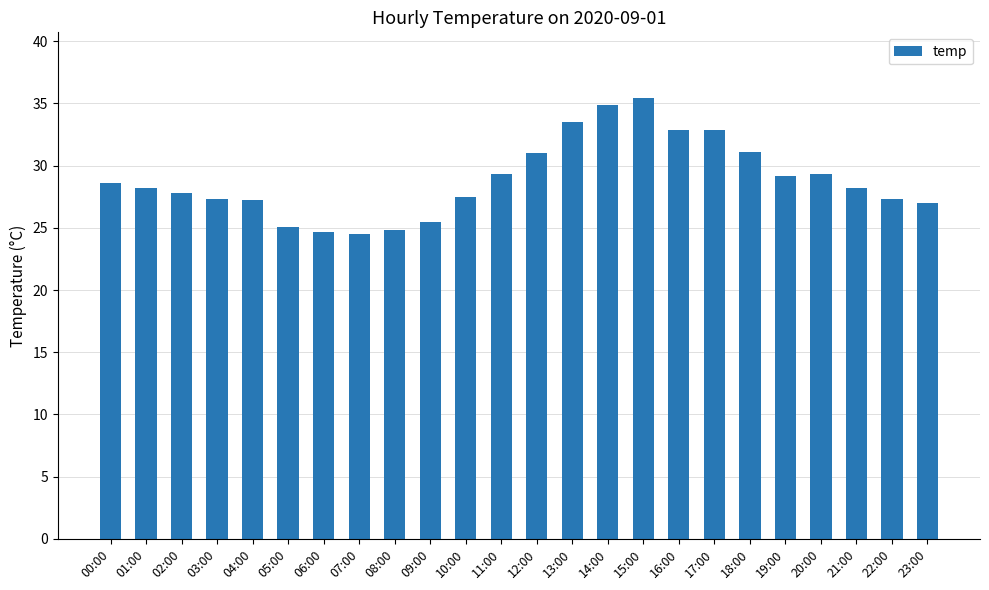

Between 00:00 and 11:00, which is larger?

11:00